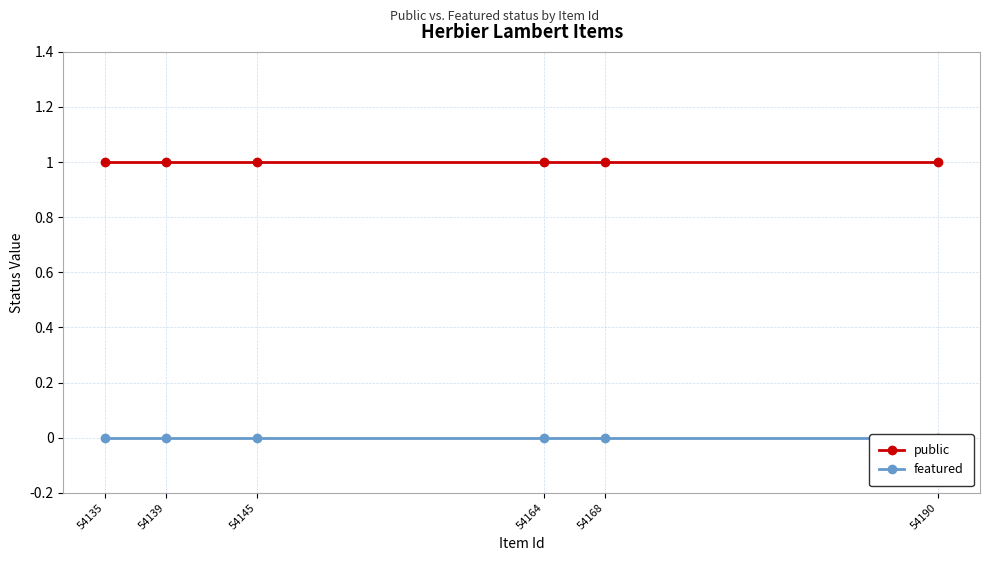

True or false: public has more than 0 interior local peaks.

False